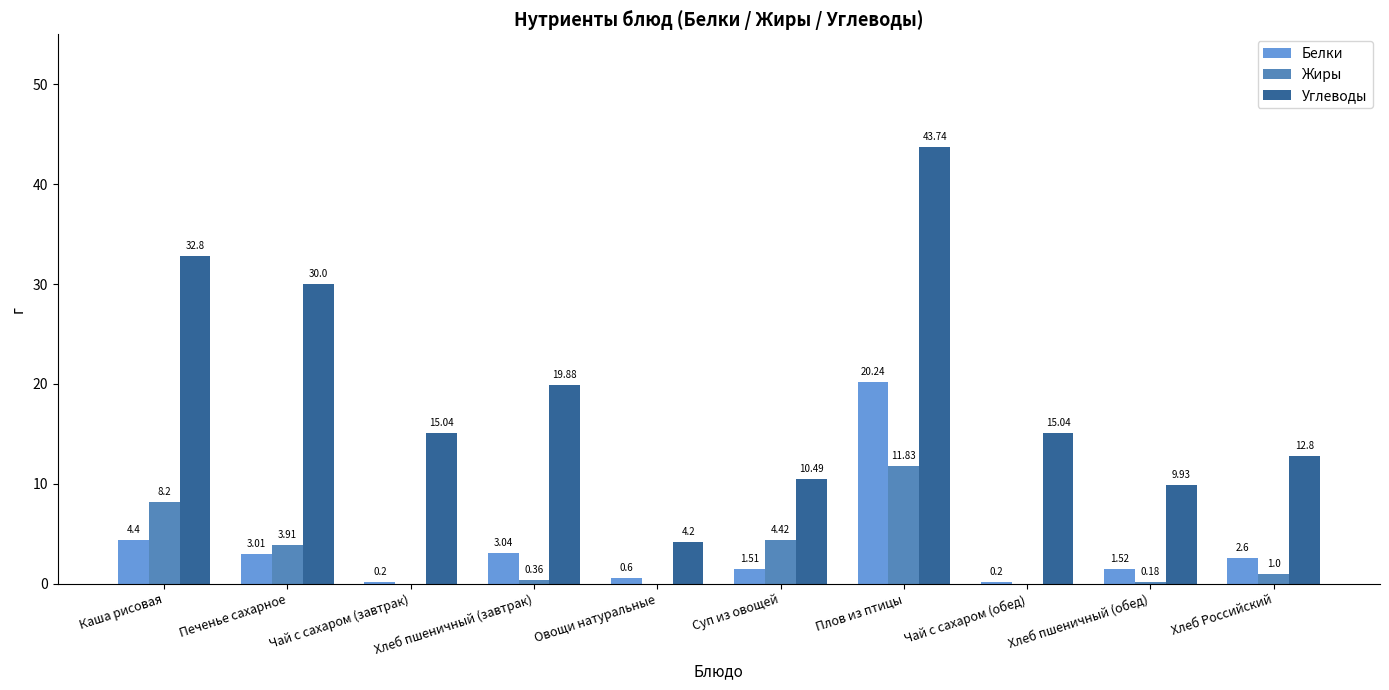

How many distinct data groups are displayed?

3